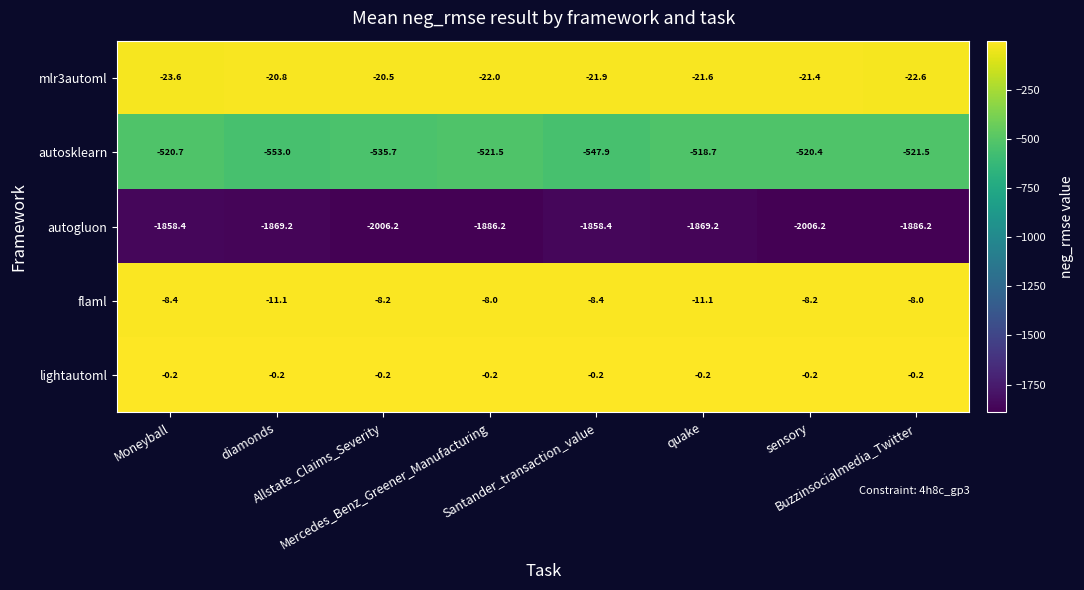

What is the average value of the autosklearn series?

-529.9